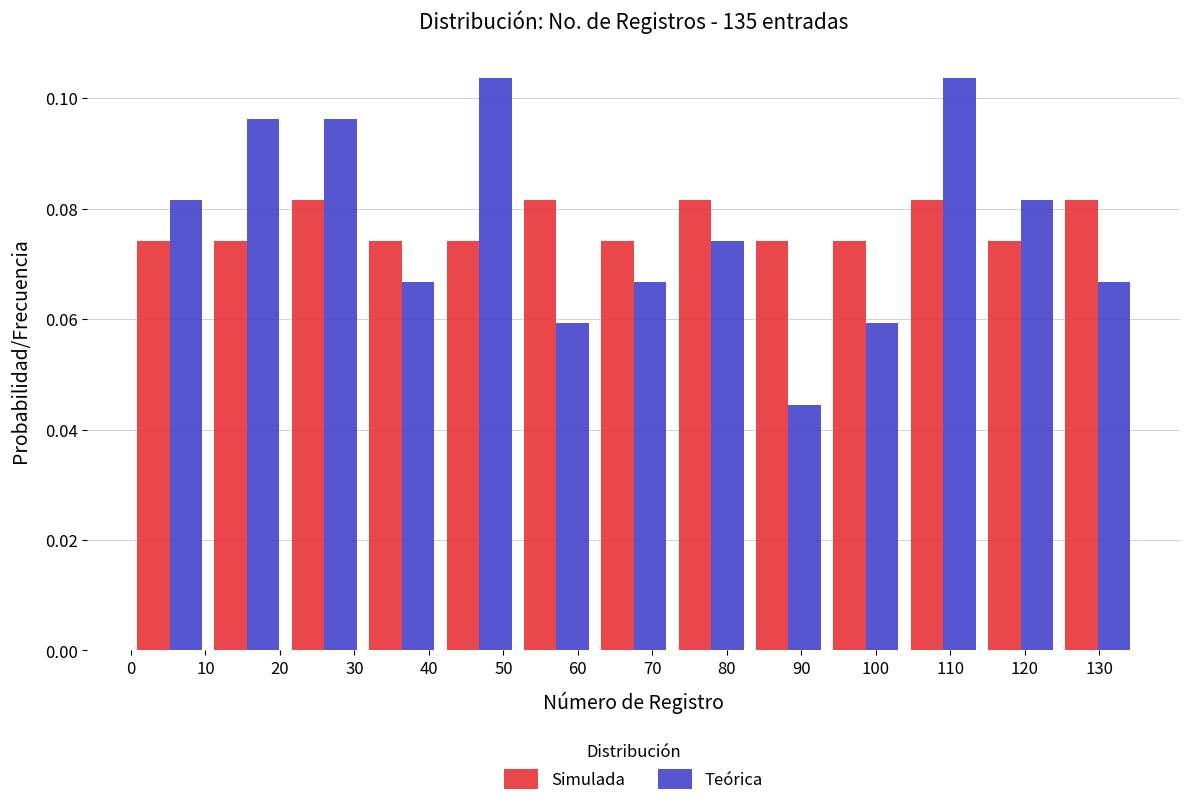

Reading left to right, transcribe this chart: for each range on the x-axis, give the height of each series' bar. Neither the bar edges nor the heights are printed on the chart, so give them approximately, as read against the axes.

0 to 10: Simulada=0.074	Teórica=0.082
10 to 21: Simulada=0.074	Teórica=0.096
21 to 31: Simulada=0.082	Teórica=0.096
31 to 42: Simulada=0.074	Teórica=0.066
42 to 52: Simulada=0.074	Teórica=0.104
52 to 62: Simulada=0.082	Teórica=0.060
62 to 73: Simulada=0.074	Teórica=0.066
73 to 83: Simulada=0.082	Teórica=0.074
83 to 93: Simulada=0.074	Teórica=0.044
93 to 104: Simulada=0.074	Teórica=0.060
104 to 114: Simulada=0.082	Teórica=0.104
114 to 125: Simulada=0.074	Teórica=0.082
125 to 135: Simulada=0.082	Teórica=0.066